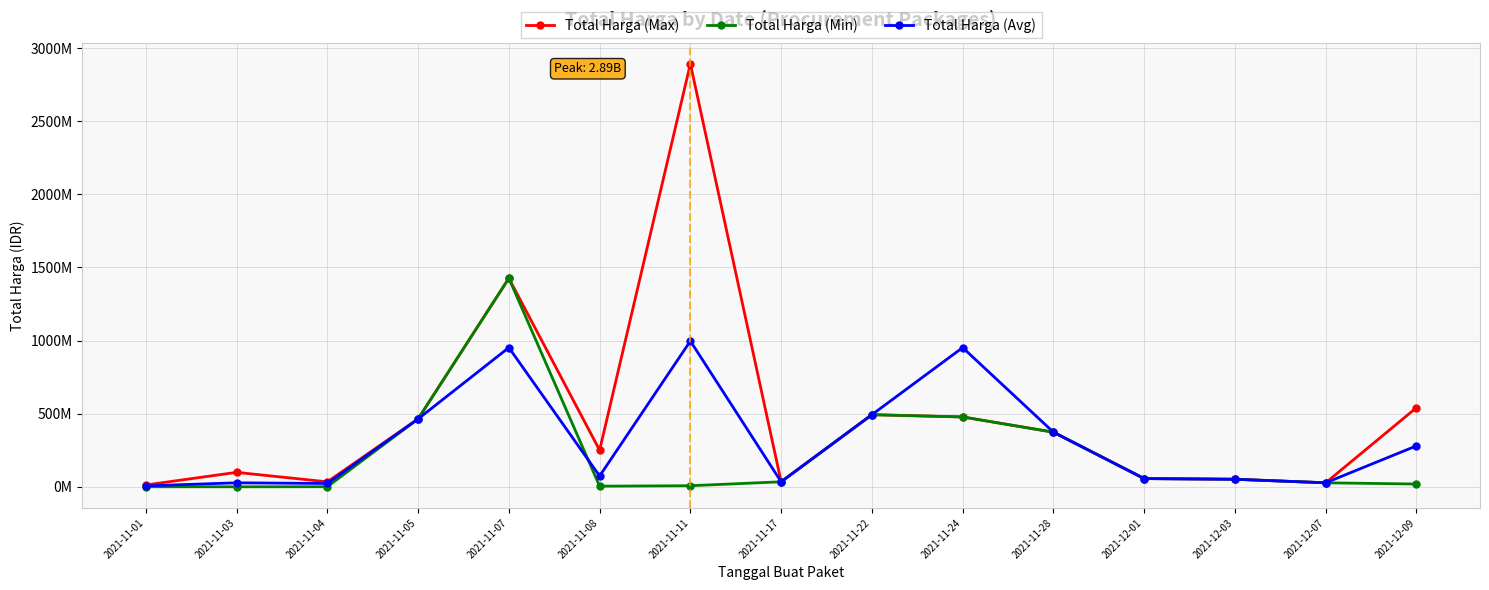

Does the chart have visible grid lines?

Yes